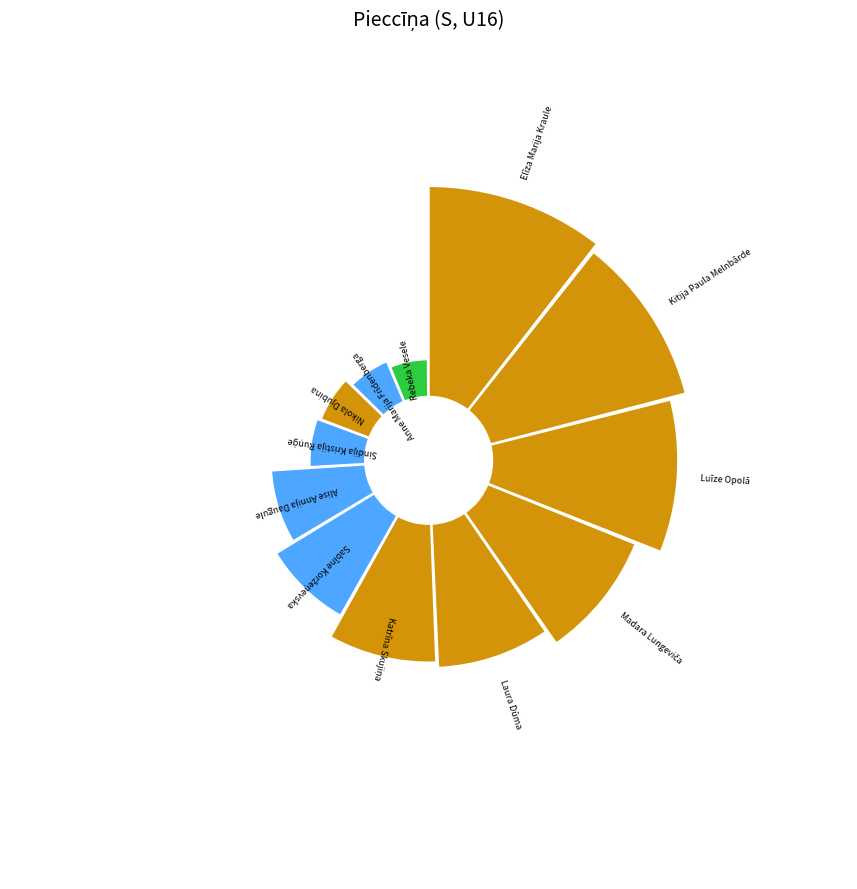

Does Alise Annija Daugule represent more than half of the total?

No